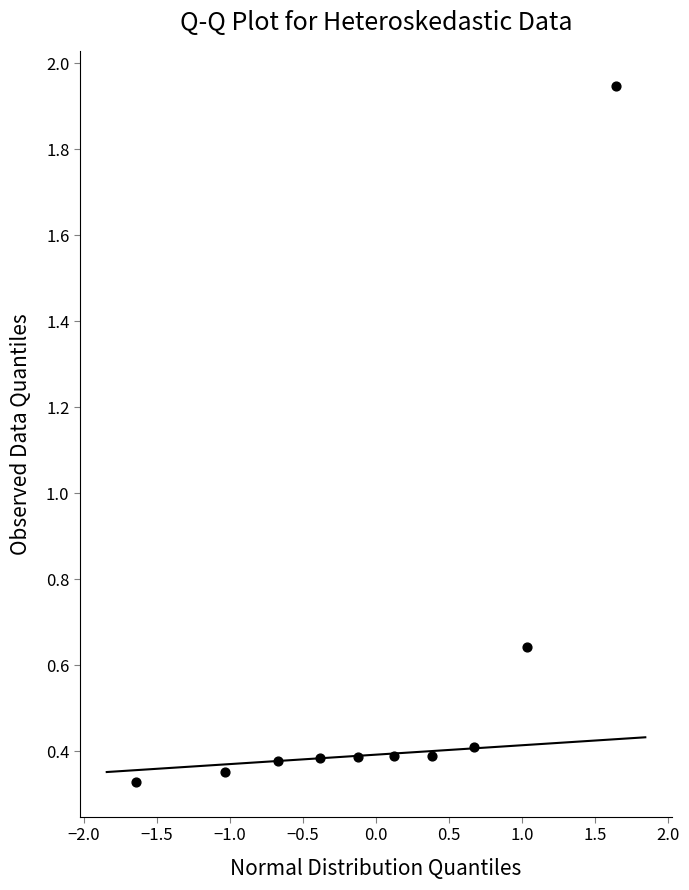

What is the range of X values (max minus min)?

3.3